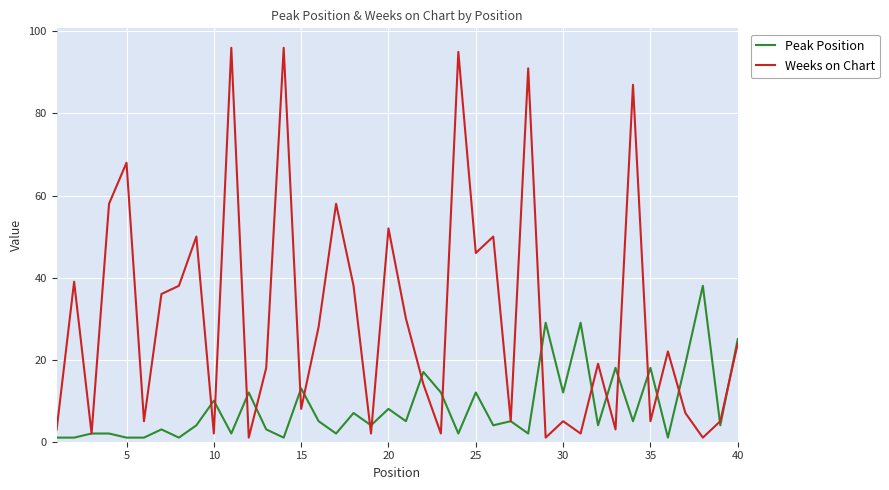

Does the chart have visible grid lines?

Yes